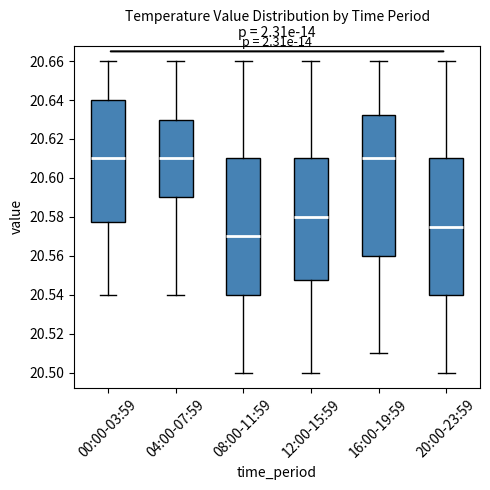

Where does the upper whisker of the box for 08:00-11:59 end on the y-axis? The values are not printed on the chart, so give them approximately, as read against the axis.

20.660